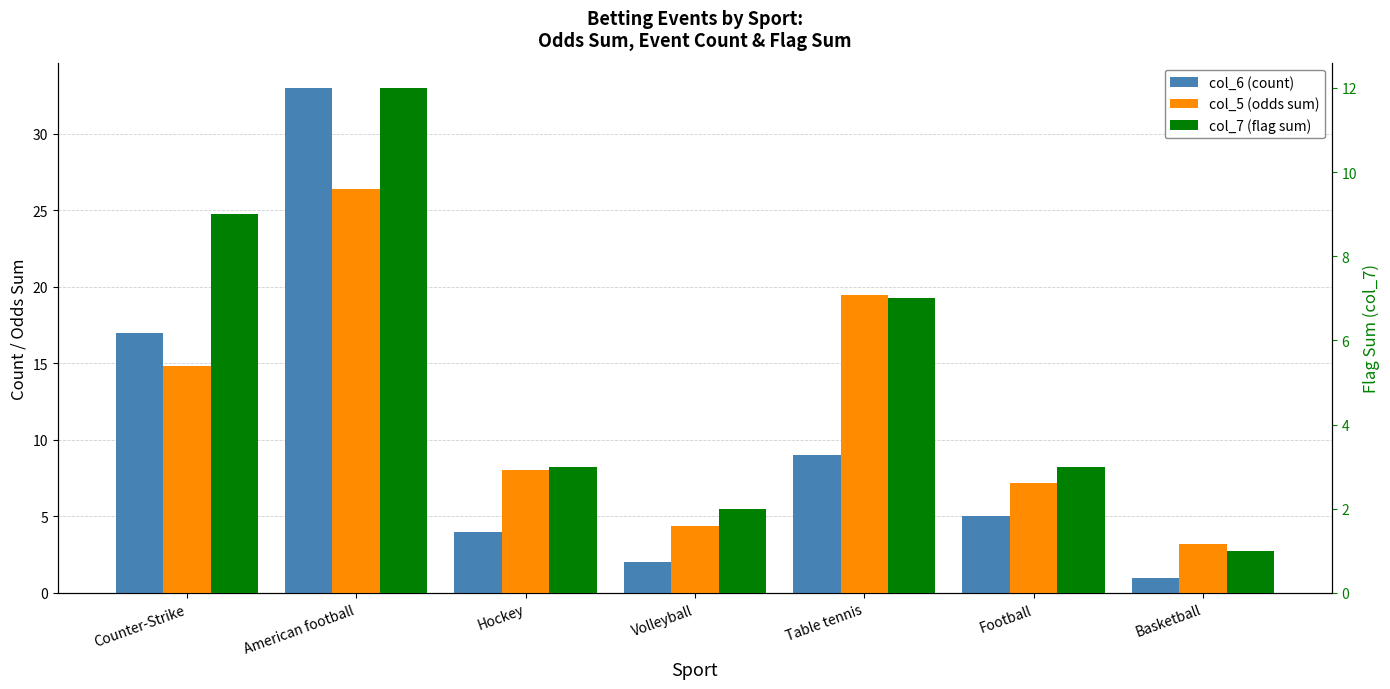

True or false: col_7 (flag sum) has a value of 14.7 at Counter-Strike.

False